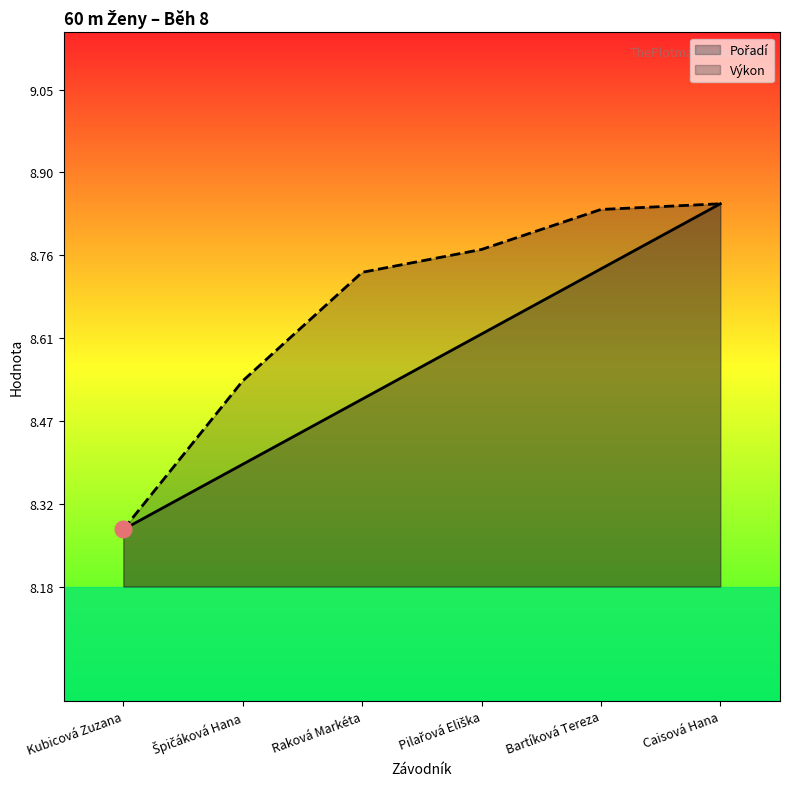

What is the lowest value of the Pořadí series?

8.3